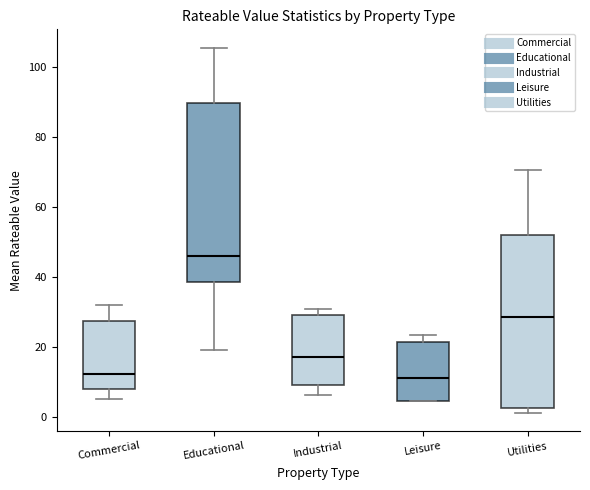

Reading left to right, transcribe this box plot: for each box, give where its median line is, the range the box spans, and where its two whiskers end, as read against the y-axis. The values are not printed on the chart, so give them approximately, as read against the axis.

Commercial: median 12, box 8 to 28, whiskers 6 to 32
Educational: median 46, box 38 to 90, whiskers 20 to 106
Industrial: median 18, box 10 to 28, whiskers 6 to 30
Leisure: median 10, box 4 to 22, whiskers 4 to 24
Utilities: median 28, box 2 to 52, whiskers 2 (just below the box's lower edge) to 70